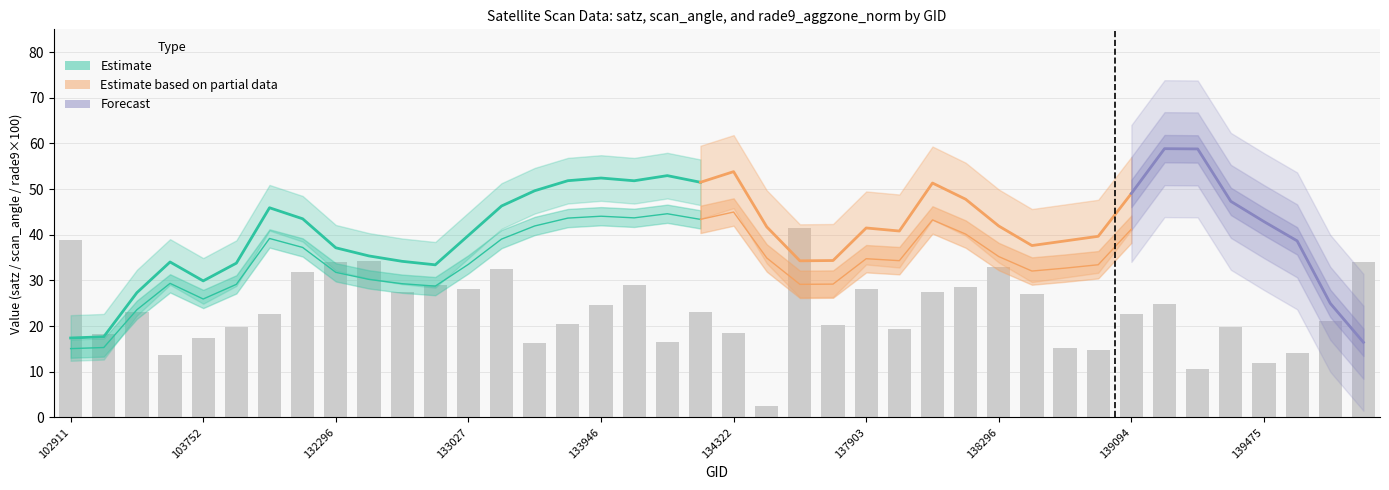

Is the value of rade9_aggzone_norm at 139462 greater than the value of satz at 139094?

No